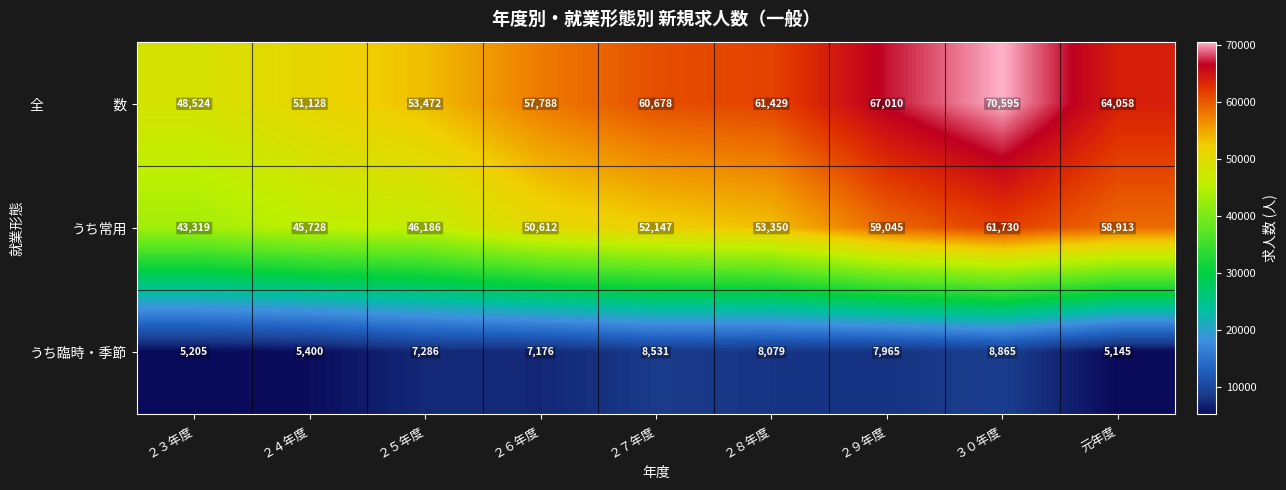

Is it true that うち臨時・季節 equals 7176 at ２６年度?

True